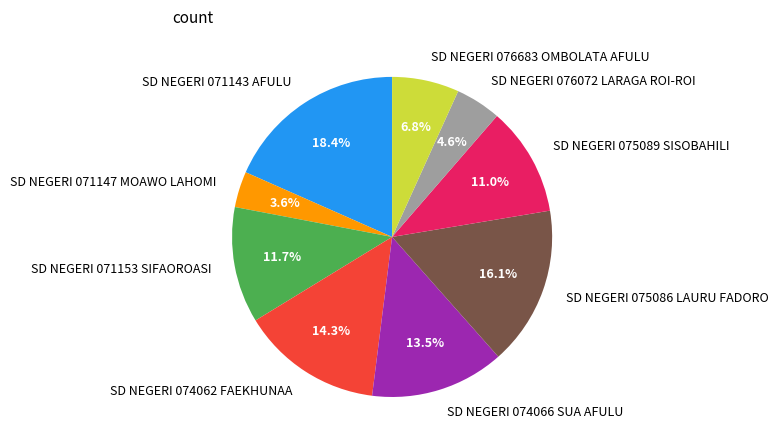

Is there any slice that represents more than half of the pie?

No